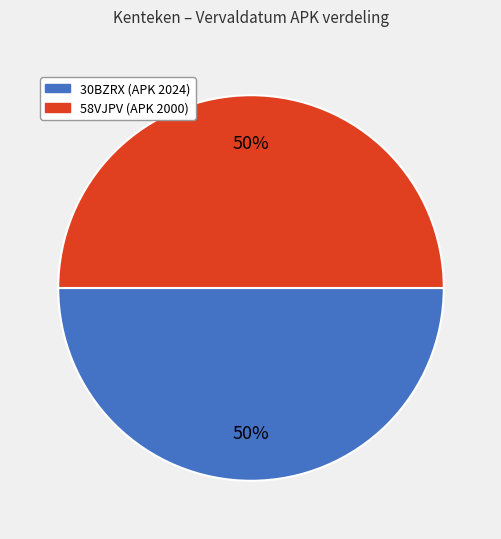

To the nearest percent, what portion does 30BZRX represent?

50%